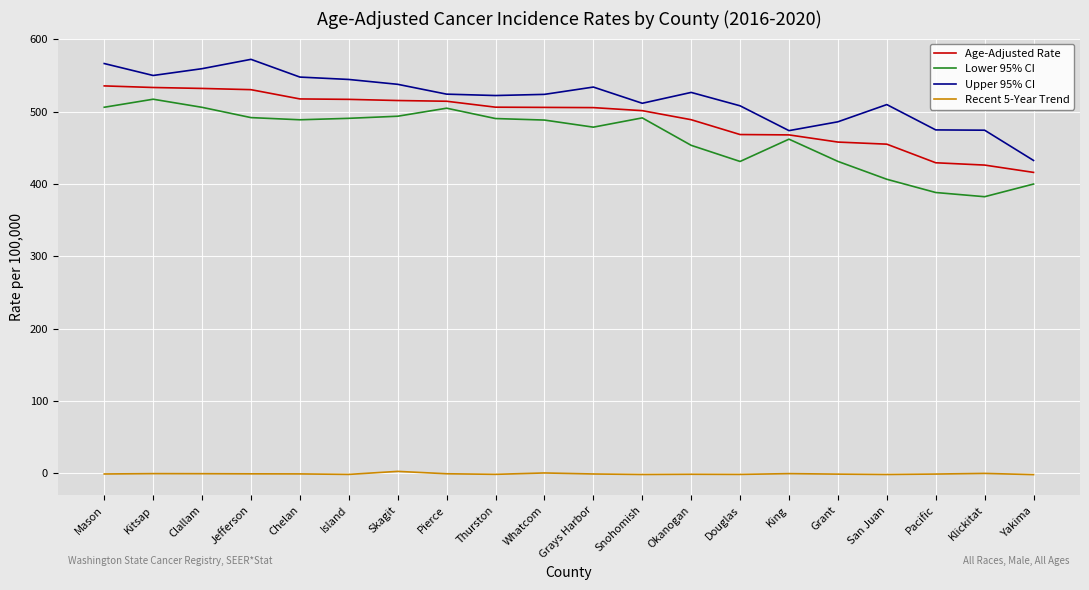

Is the value of Upper 95% CI at Pacific greater than the value of Lower 95% CI at Grant?

Yes